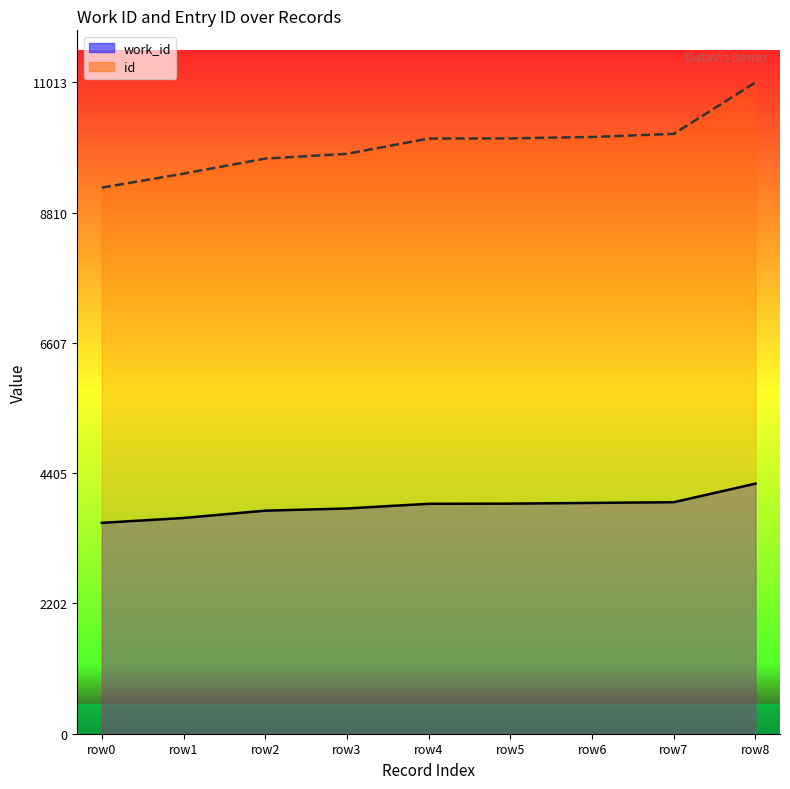

Which series has the largest range (max minus min)?

id